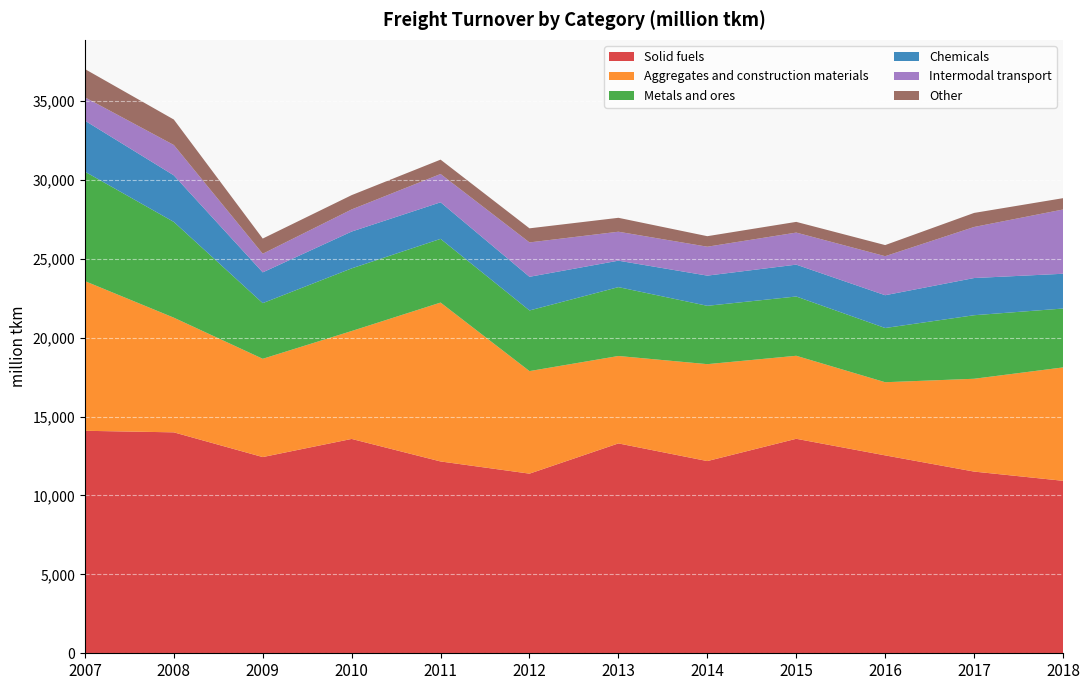

Reading right to left, what are all the values shown in this chart?

Solid fuels: 2018=10931	2017=11515	2016=12542	2015=13593	2014=12181	2013=13300	2012=11384	2011=12157	2010=13584	2009=12435	2008=14002	2007=14100
Aggregates and construction materials: 2018=7185	2017=5882	2016=4636	2015=5261	2014=6142	2013=5540	2012=6499	2011=10069	2010=6839	2009=6227	2008=7267	2007=9486
Metals and ores: 2018=3732	2017=4027	2016=3436	2015=3757	2014=3698	2013=4365	2012=3843	2011=4037	2010=3970	2009=3528	2008=6069	2007=6937
Chemicals: 2018=2204	2017=2357	2016=2078	2015=2019	2014=1913	2013=1676	2012=2134	2011=2318	2010=2334	2009=1951	2008=2951	2007=3232
Intermodal transport: 2018=4072	2017=3235	2016=2474	2015=2031	2014=1832	2013=1835	2012=2178	2011=1793	2010=1401	2009=1180	2008=1923	2007=1479
Other: 2018=718	2017=891	2016=703	2015=679	2014=667	2013=882	2012=893	2011=910	2010=907	2009=962	2008=1614	2007=1791